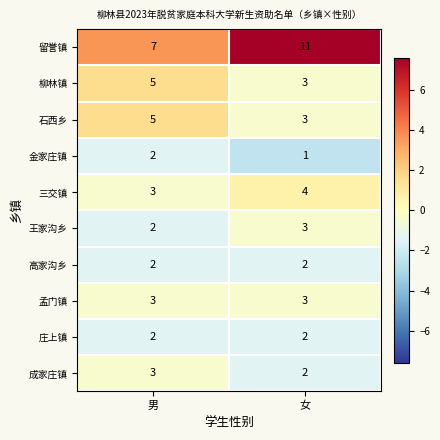

What is the difference between the highest and lowest values at 女?

10